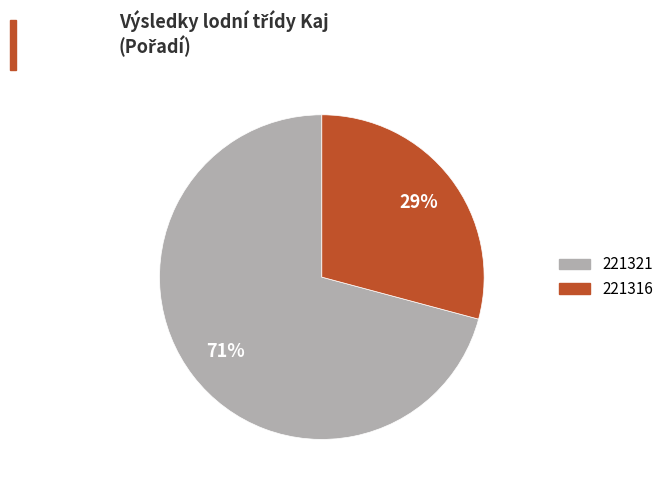

Approximately how many times larger is the value at 221316 compared to 221321?

0.4